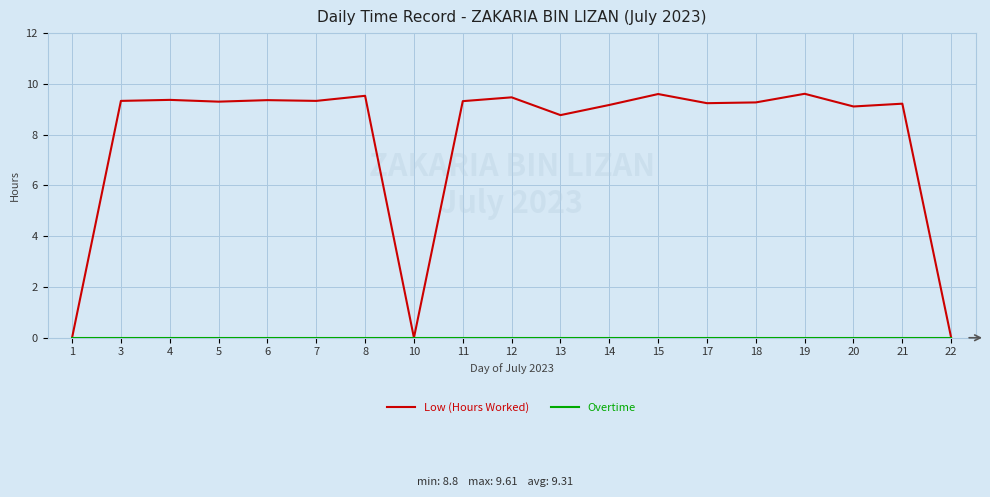

Is it true that Low (Hours Worked) equals 2.3 at 17?

False